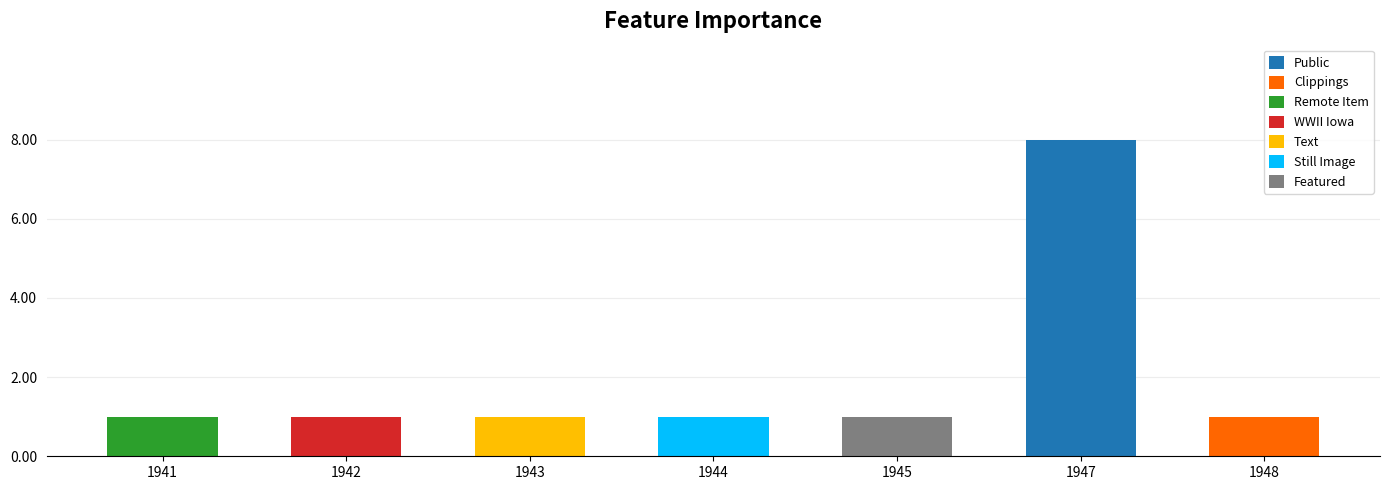

The chart shows a value of 8 at 1947. True or false?

True